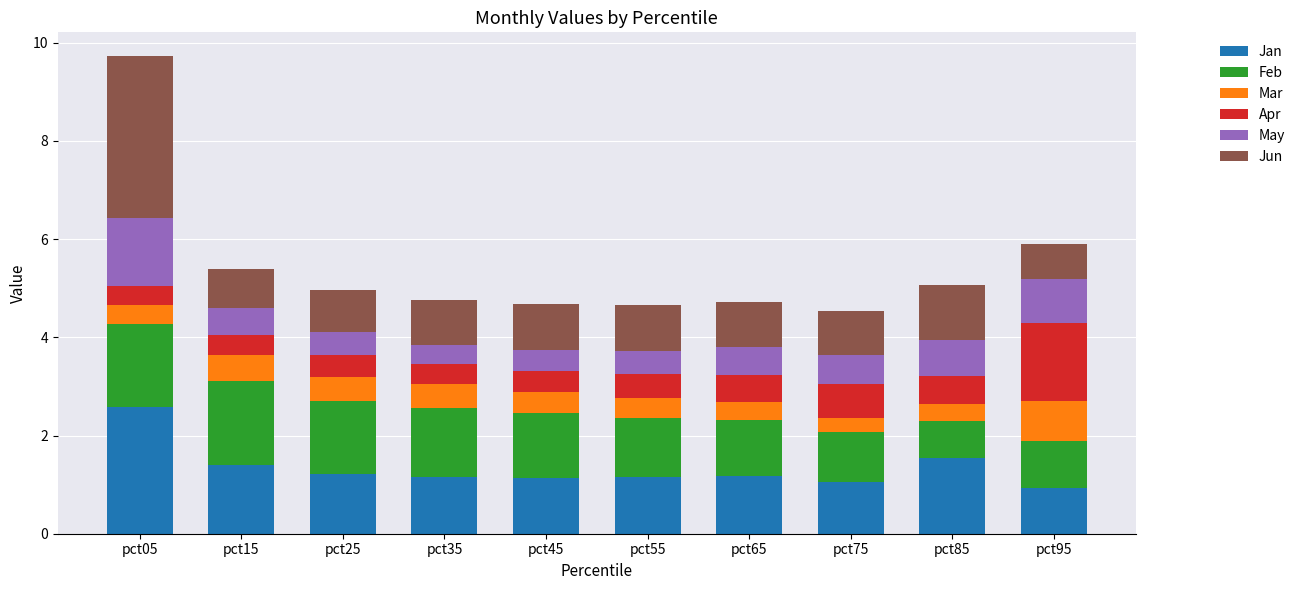

Are the bars horizontal?

No